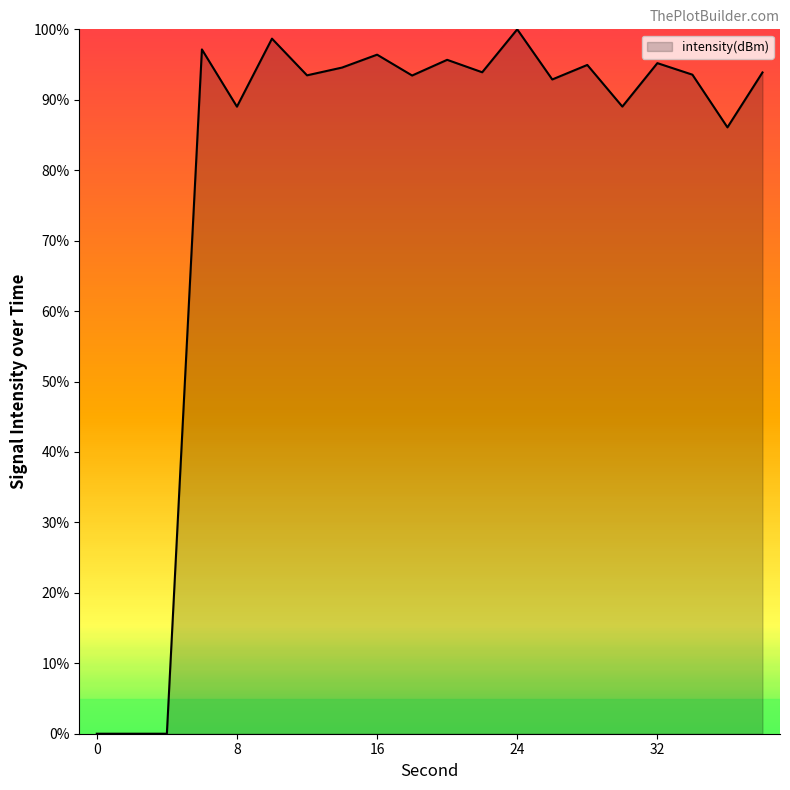

What is the greatest value displayed?

100.0